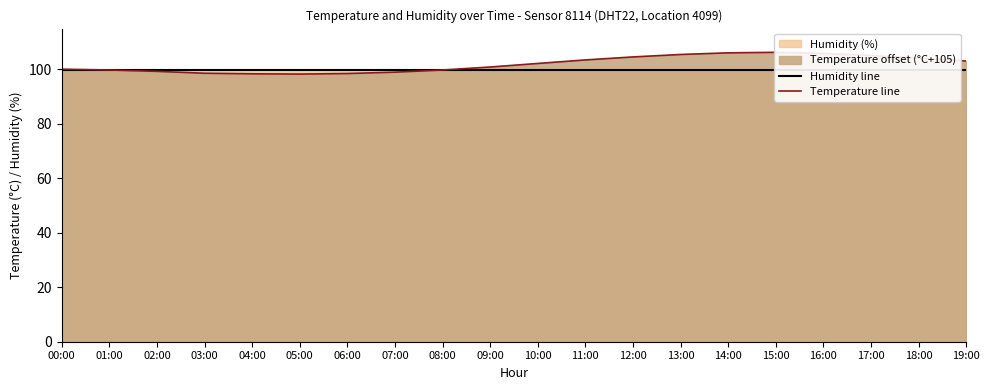

At 16:00, list the series in order from largest to smallest.

Temperature line, Humidity line